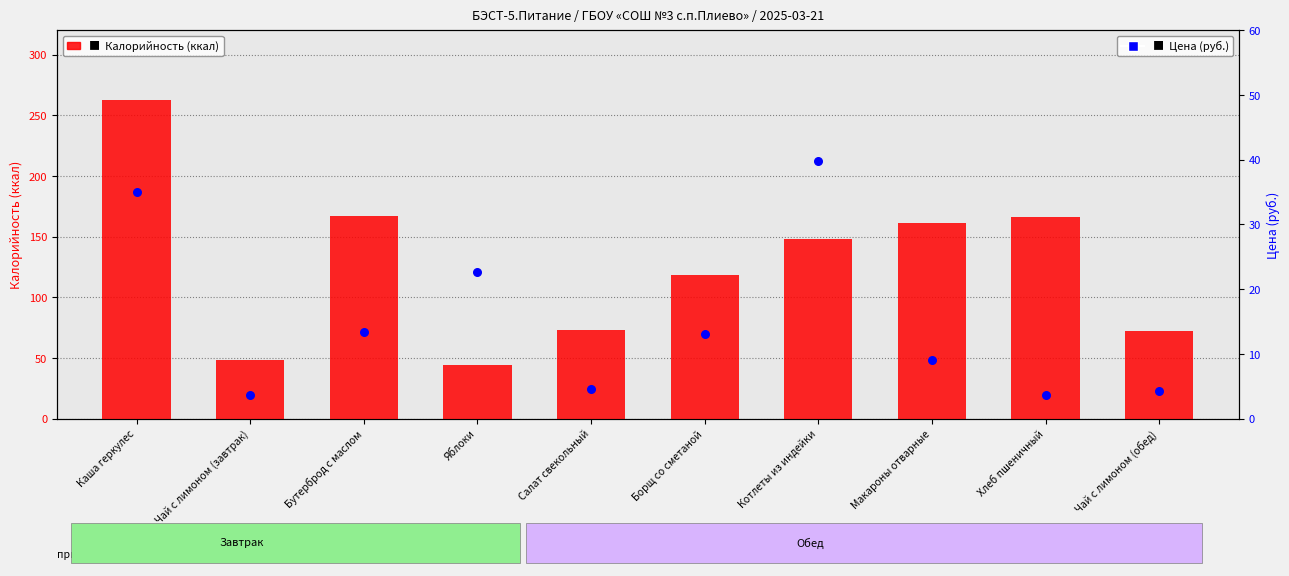

What are all the series names shown in the legend?

Калорийность (ккал), Цена (руб.)